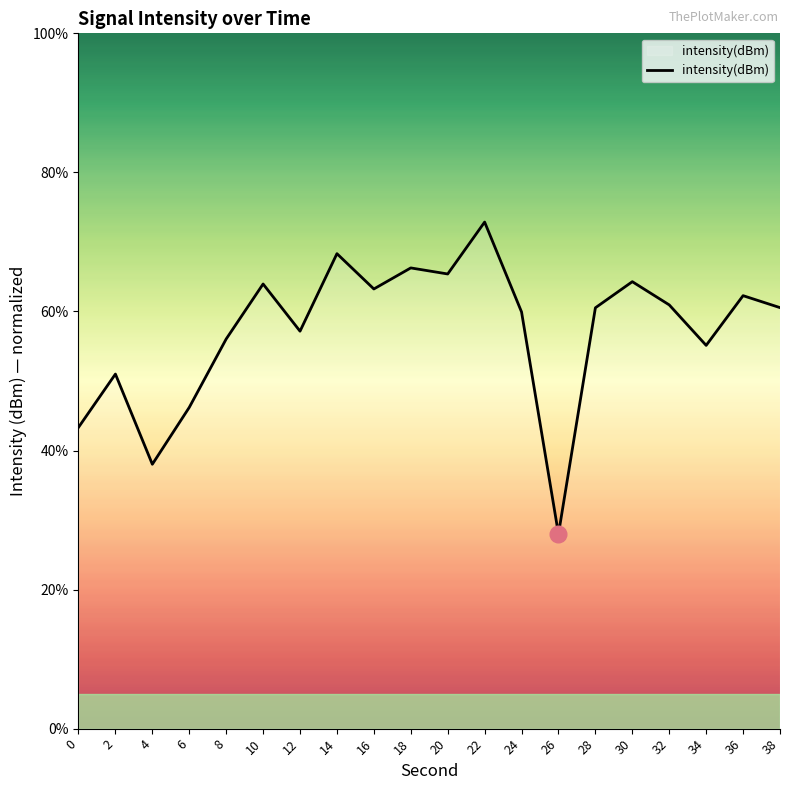

Is it true that the value at 10 is 63.9?

True